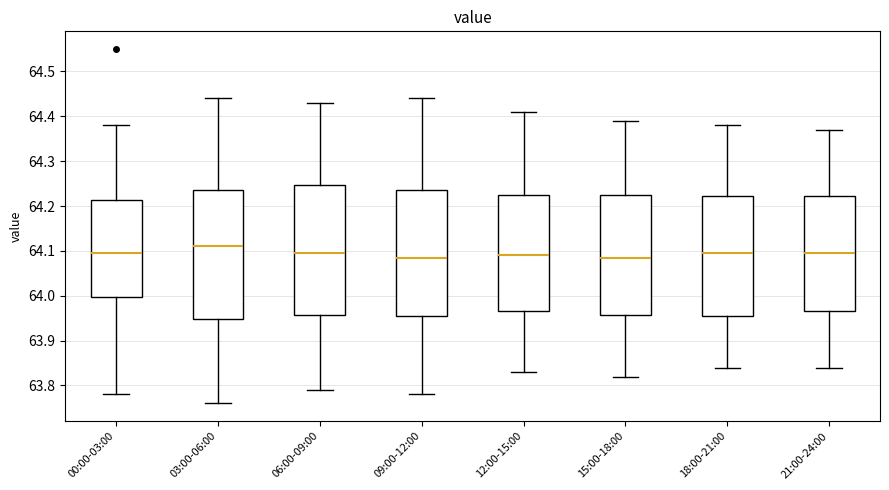

Reading left to right, read every box against the y-axis: the position of its median line, the range the box covers, and the ends of its whiskers. The values are not printed on the chart, so give them approximately, as read against the axis.

00:00-03:00: median 64.10, box 64.00 to 64.21, whiskers 63.78 to 64.38
03:00-06:00: median 64.11, box 63.95 to 64.24, whiskers 63.76 to 64.44
06:00-09:00: median 64.10, box 63.96 to 64.25, whiskers 63.79 to 64.43
09:00-12:00: median 64.09, box 63.96 to 64.24, whiskers 63.78 to 64.44
12:00-15:00: median 64.09, box 63.97 to 64.23, whiskers 63.83 to 64.41
15:00-18:00: median 64.09, box 63.96 to 64.23, whiskers 63.82 to 64.39
18:00-21:00: median 64.10, box 63.96 to 64.22, whiskers 63.84 to 64.38
21:00-24:00: median 64.10, box 63.97 to 64.22, whiskers 63.84 to 64.37